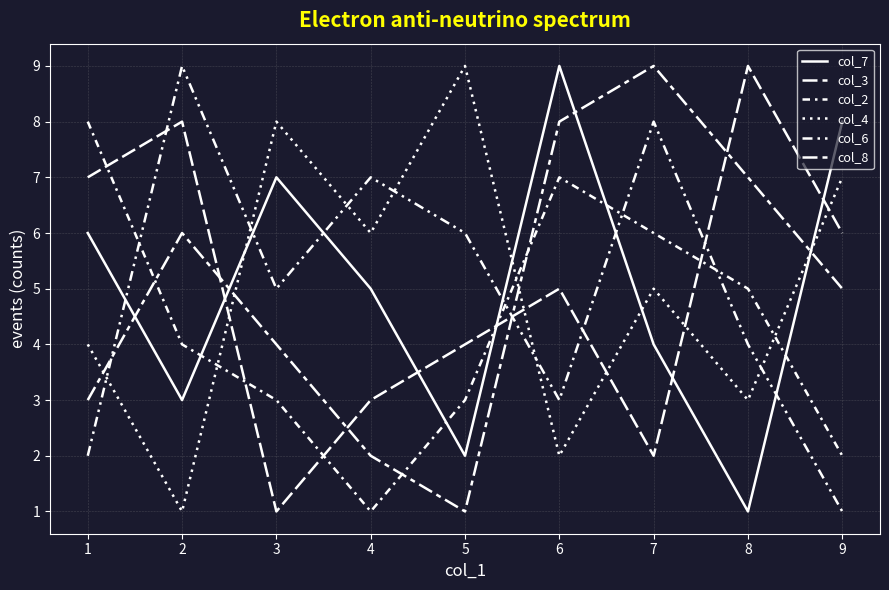

Where is the first local minimum for col_6?

3